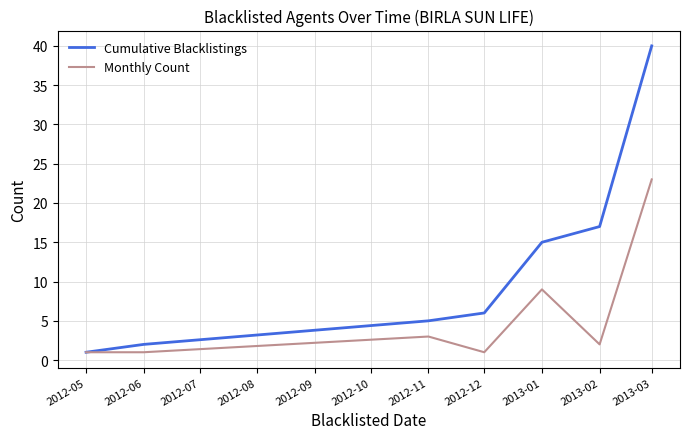

Which series has the largest range (max minus min)?

Cumulative Blacklistings